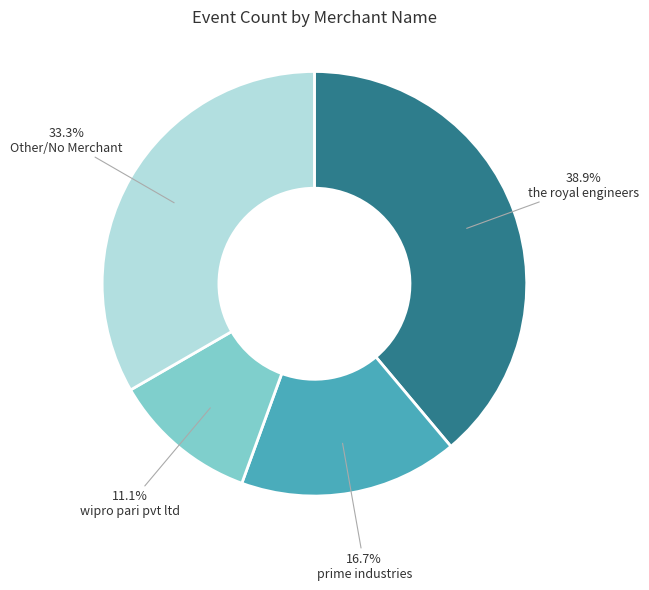

Is there a majority slice in this chart?

No